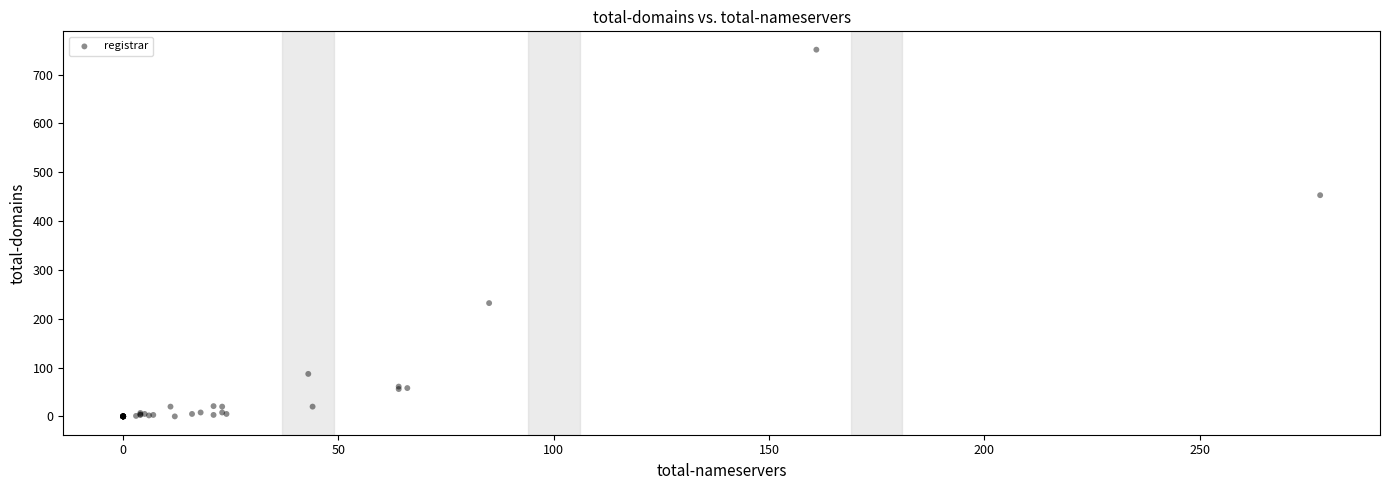

What Y value in the scatter plot is closest to 375?

453